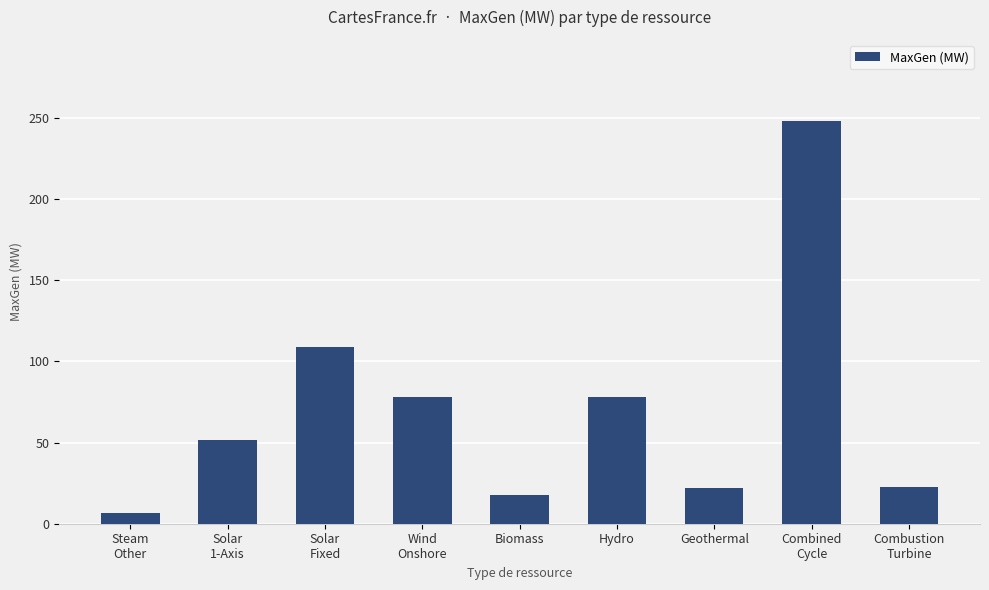

True or false: the data shows 77.8 at Hydro.

True